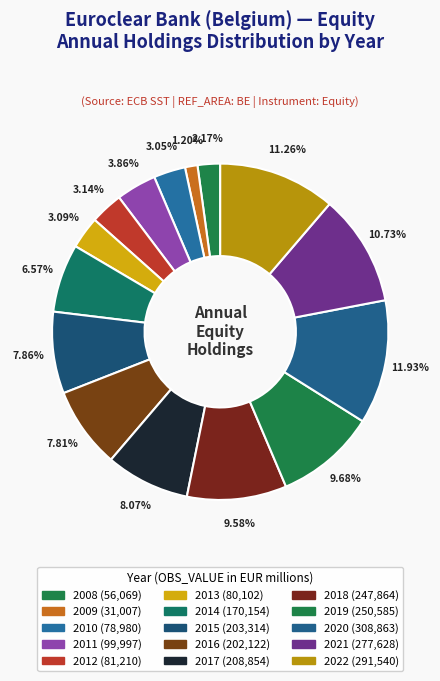

Count the number of slices in the pie.

15